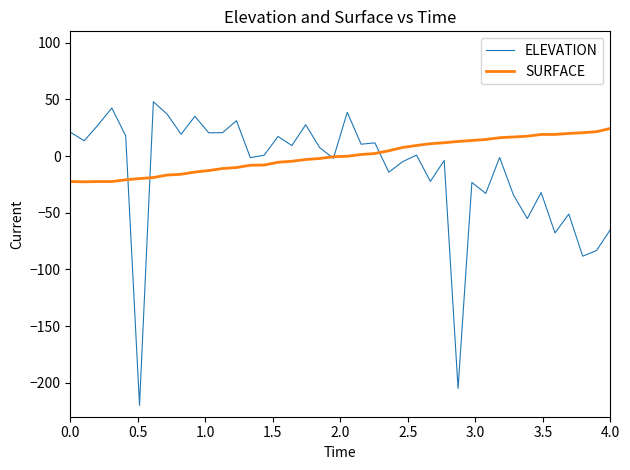

List the series in order of their overall mean, lowest first.

ELEVATION, SURFACE